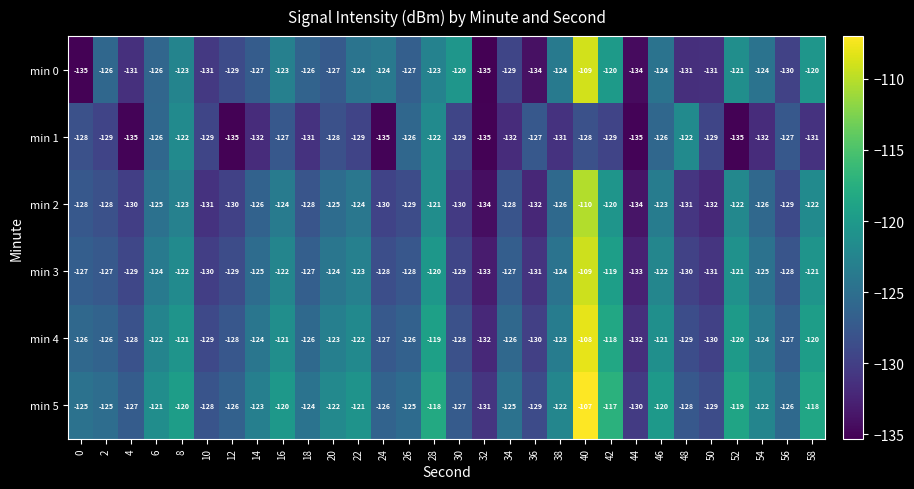

What is the difference between the maximum and minimum values in the min 2 series?

24